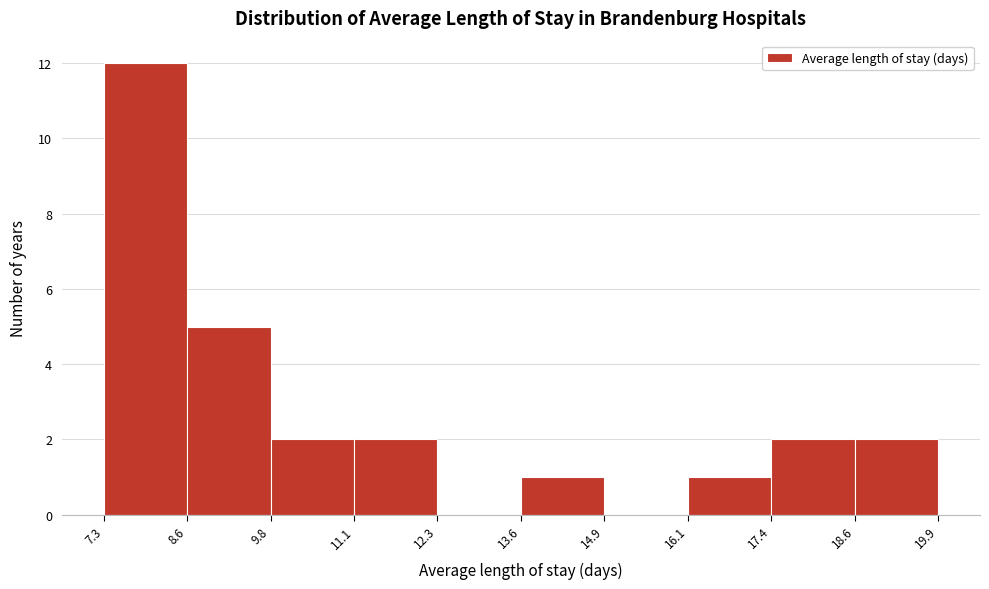

What is the height of the bar covering 9.8 to 11.1 on the x-axis? The values are not printed on the chart, so give them approximately, as read against the axis.

2